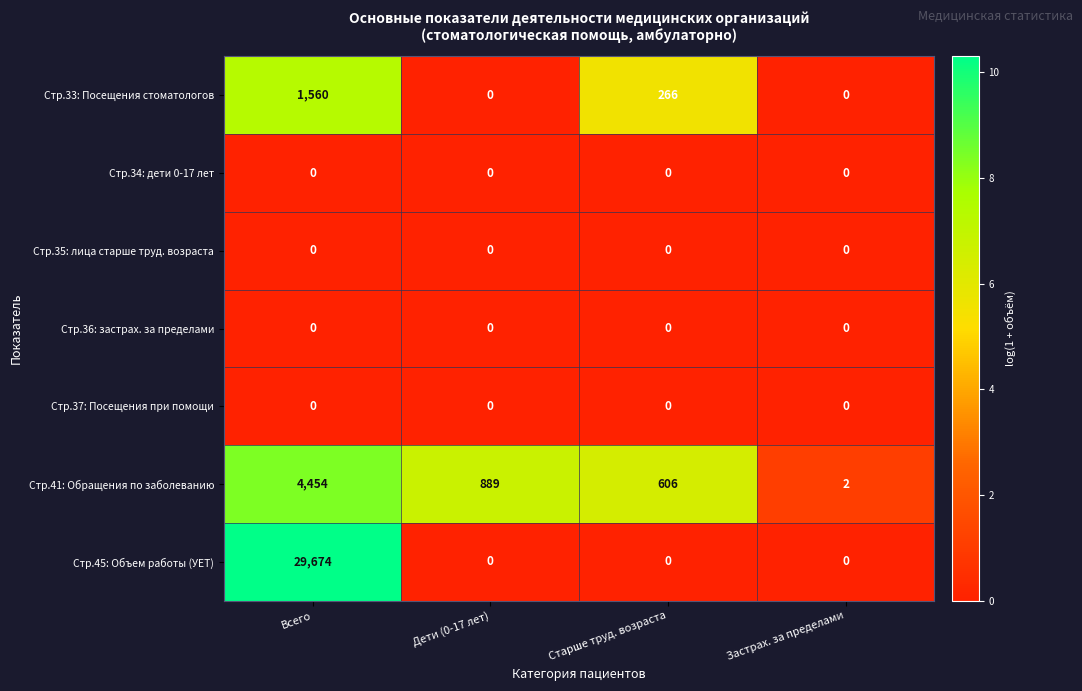

Reading left to right, transcribe all the data shown in this chart.

Стр.33: Посещения стоматологов: 1560	0	266	0
Стр.34: дети 0-17 лет: 0	0	0	0
Стр.35: лица старше труд. возраста: 0	0	0	0
Стр.36: застрах. за пределами: 0	0	0	0
Стр.37: Посещения при помощи: 0	0	0	0
Стр.41: Обращения по заболеванию: 4454	889	606	2
Стр.45: Объем работы (УЕТ): 29674	0	0	0